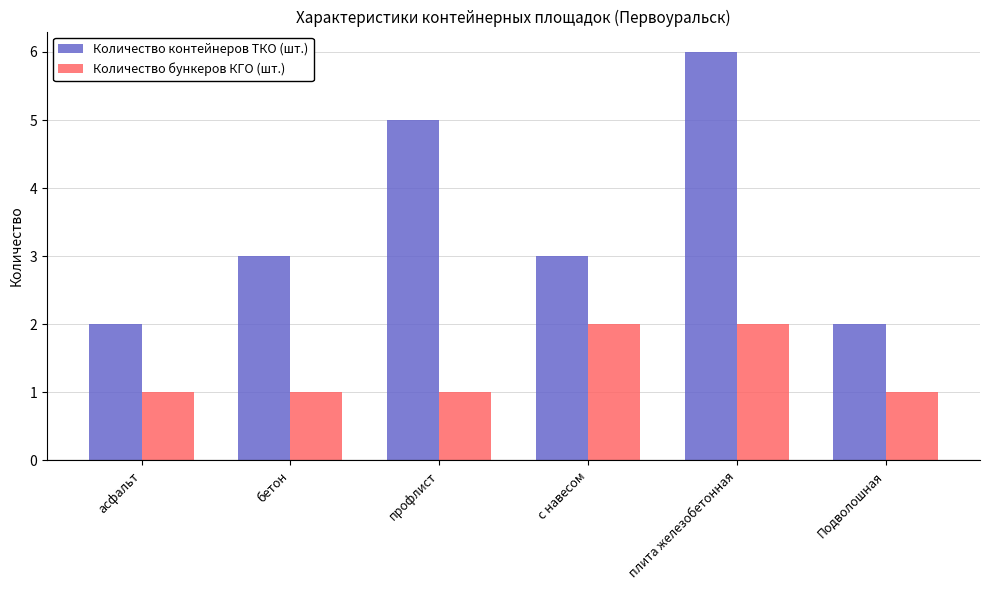

What are all the series names shown in the legend?

Количество контейнеров ТКО (шт.), Количество бункеров КГО (шт.)